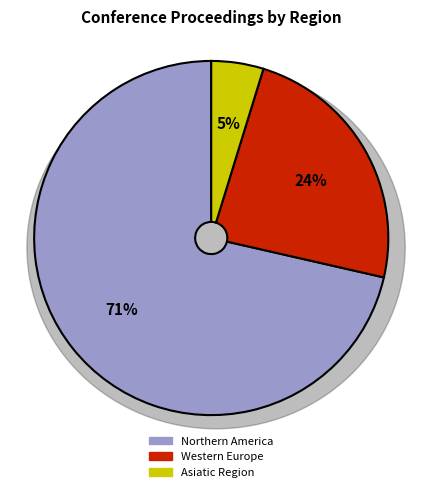

What percentage is NOT represented by Asiatic Region?

95.2%